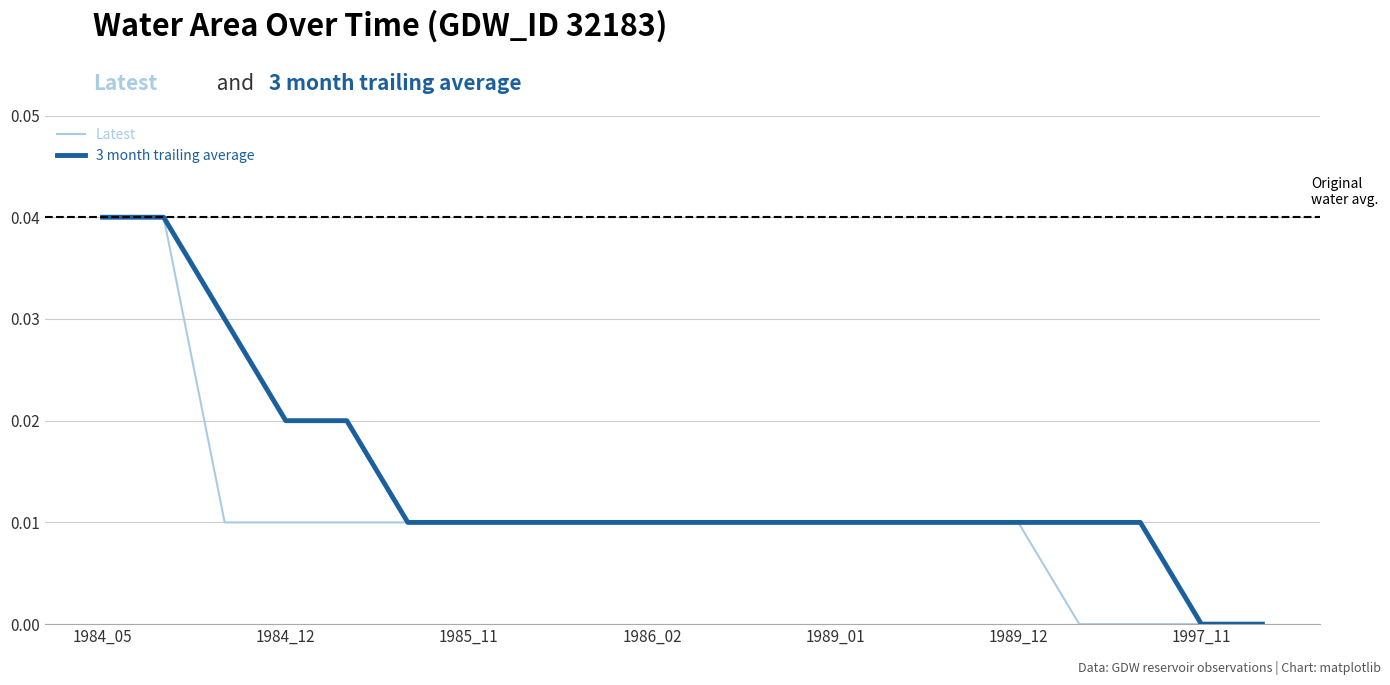

What are all the series names shown in the legend?

Latest, 3 month trailing average